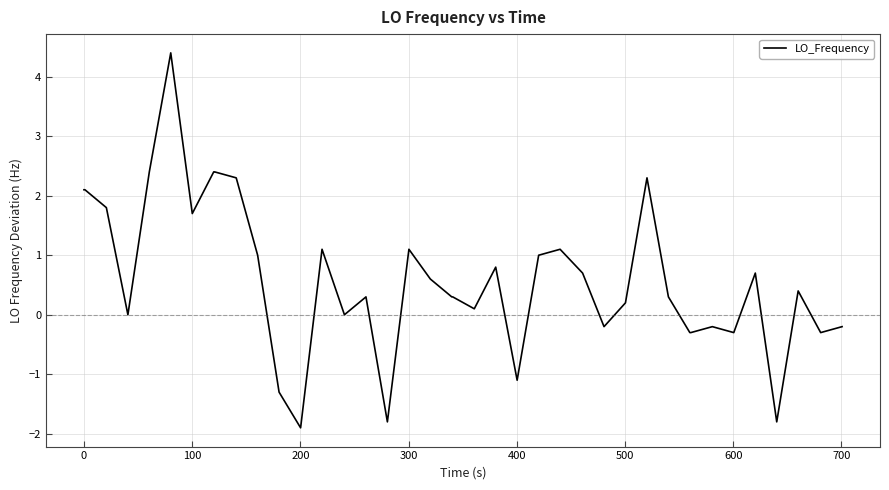

What is the smallest value displayed?

-1.9